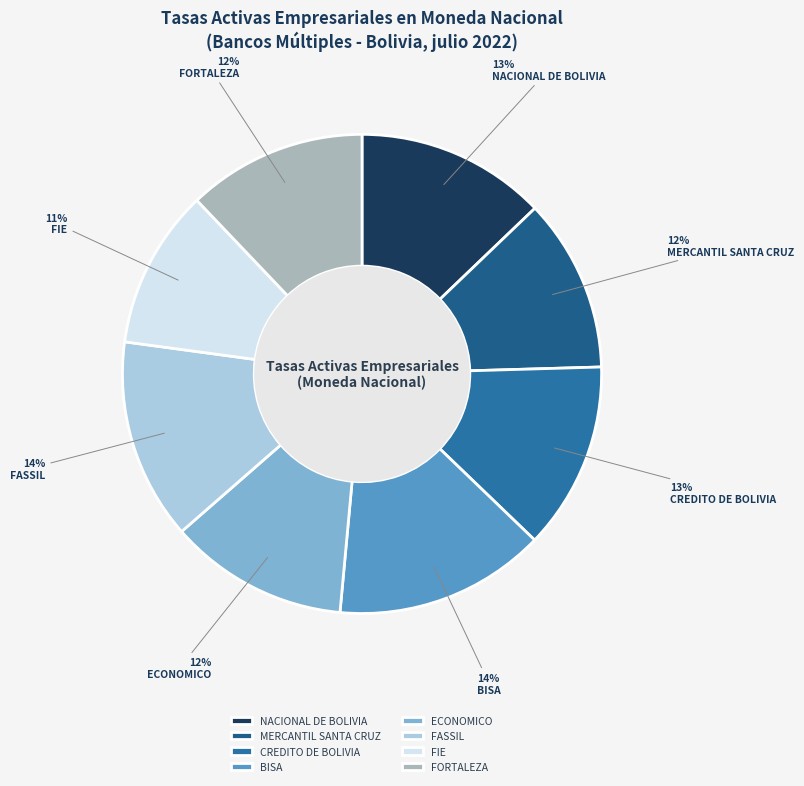

What is the ratio of the value at CREDITO DE BOLIVIA to the value at MERCANTIL SANTA CRUZ?

1.1